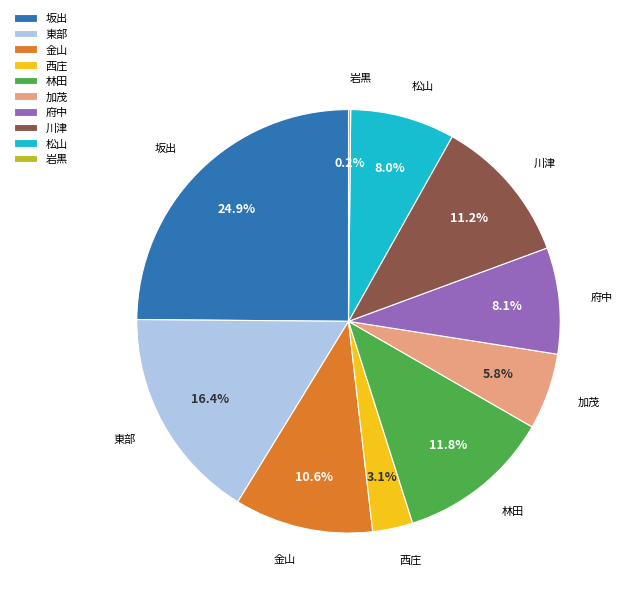

Which category has the biggest portion of the pie?

坂出